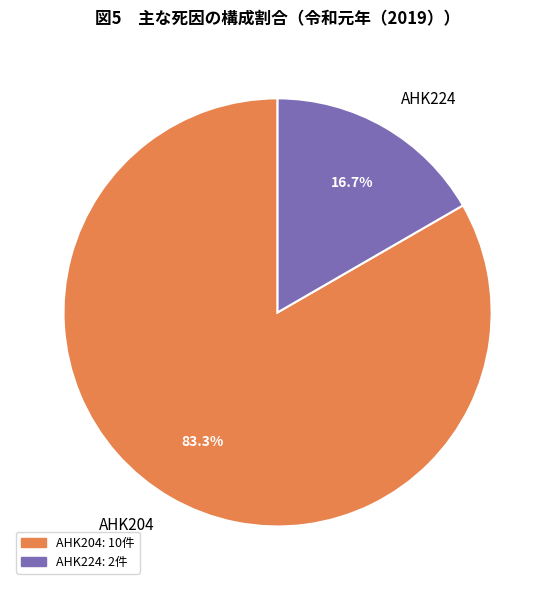

Do AHK204 and AHK224 together represent more than half of the pie?

Yes